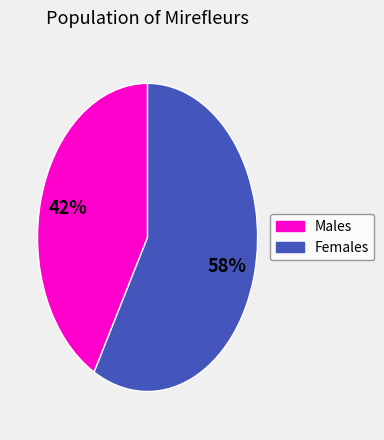

To the nearest percent, what is the average slice percentage?

50%